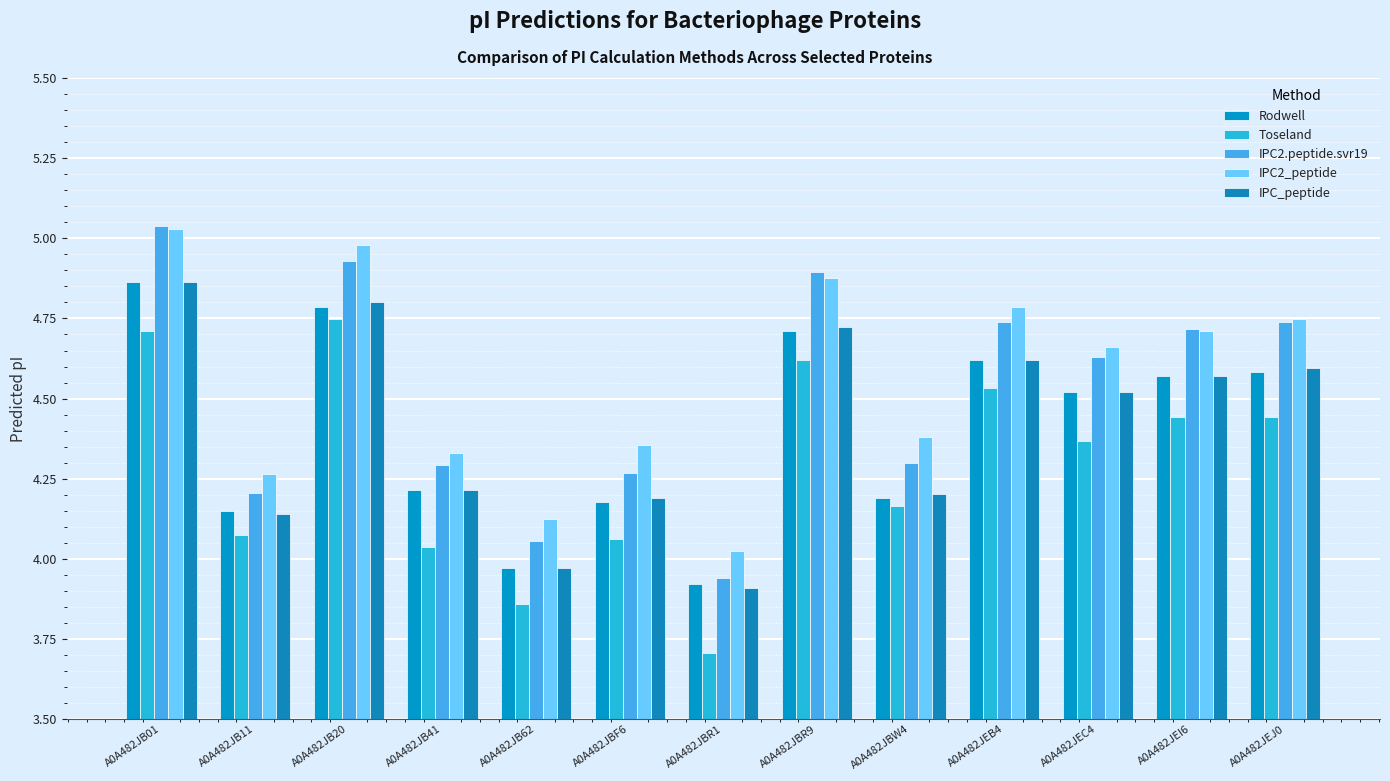

Reading left to right, transcribe all the data shown in this chart.

Rodwell: 4.9	4.2	4.8	4.2	4.0	4.2	3.9	4.7	4.2	4.6	4.5	4.6	4.6
Toseland: 4.7	4.1	4.7	4.0	3.9	4.1	3.7	4.6	4.2	4.5	4.4	4.4	4.4
IPC2.peptide.svr19: 5.0	4.2	4.9	4.3	4.1	4.3	3.9	4.9	4.3	4.7	4.6	4.7	4.7
IPC2_peptide: 5.0	4.3	5.0	4.3	4.1	4.4	4.0	4.9	4.4	4.8	4.7	4.7	4.7
IPC_peptide: 4.9	4.1	4.8	4.2	4.0	4.2	3.9	4.7	4.2	4.6	4.5	4.6	4.6